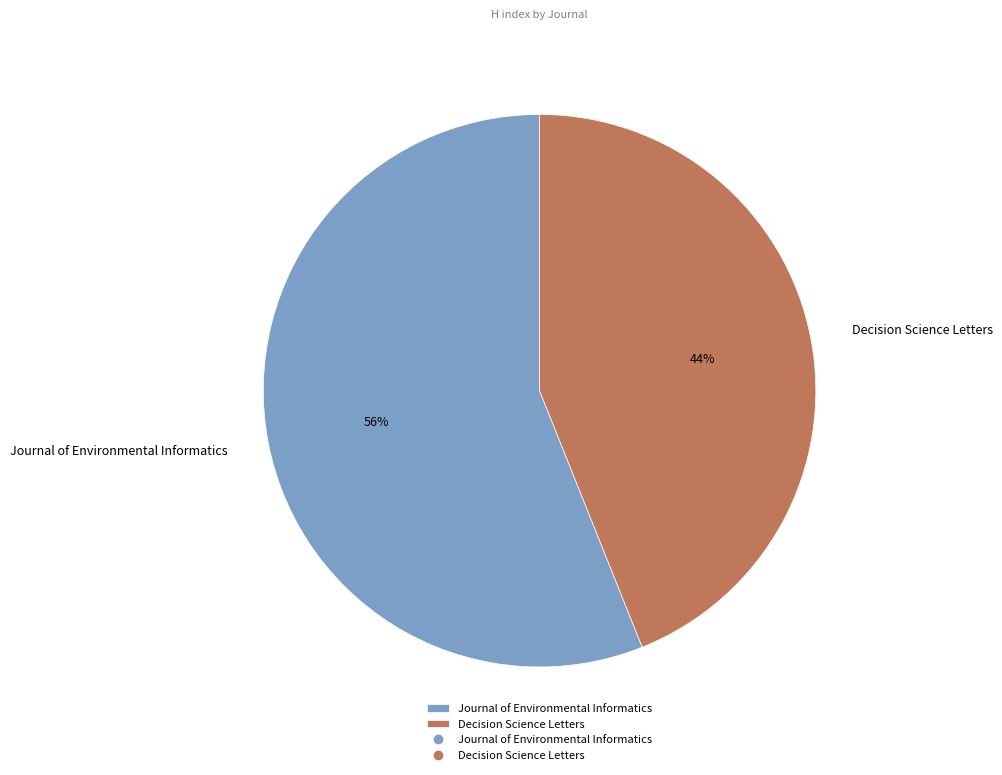

The Journal of Environmental Informatics slice represents 63% of the pie. True or false?

False